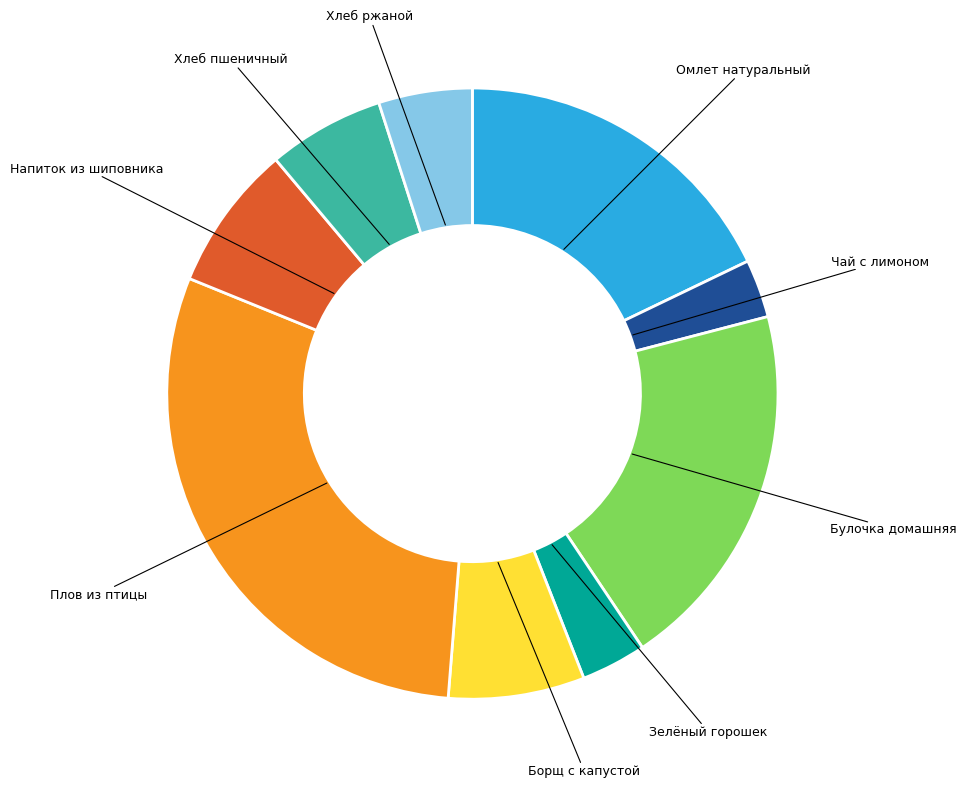

What is the ratio of the value at Омлет натуральный to the value at Хлеб пшеничный?

2.9